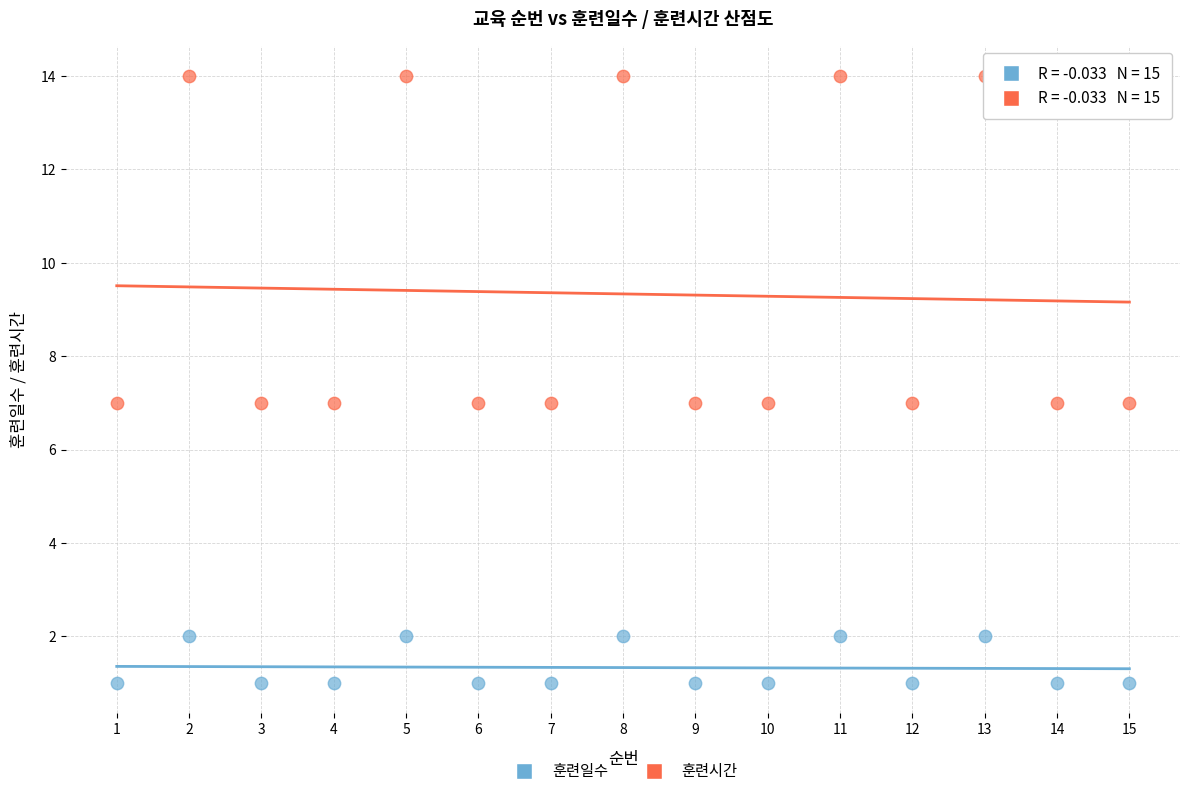

Which series contains the highest Y value?

훈련시간